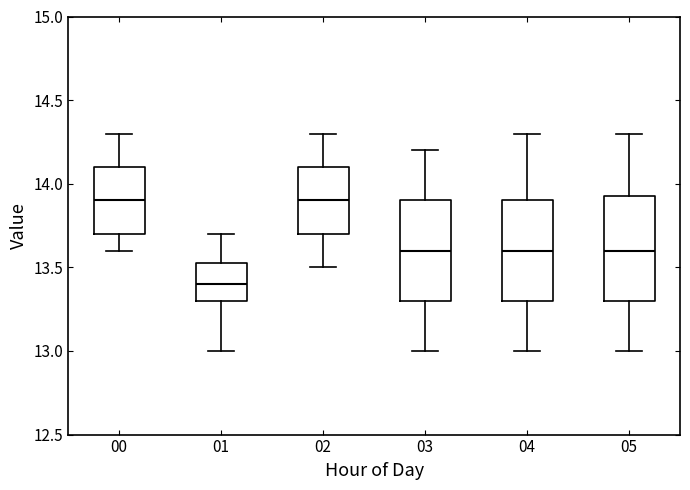

Where does the upper whisker of the box at x = 03 end on the y-axis? The values are not printed on the chart, so give them approximately, as read against the axis.

14.20